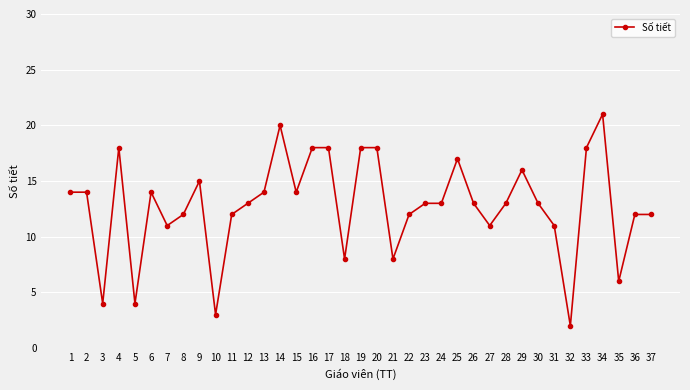

True or false: the data has more than 2 interior local peaks.

True